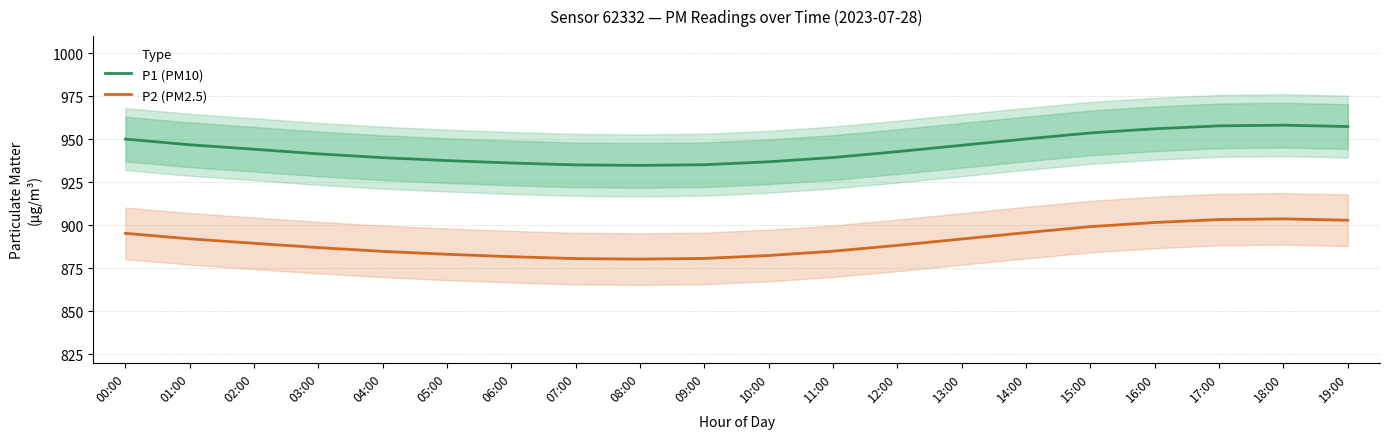

Is this an area chart (filled region under the line)?

No